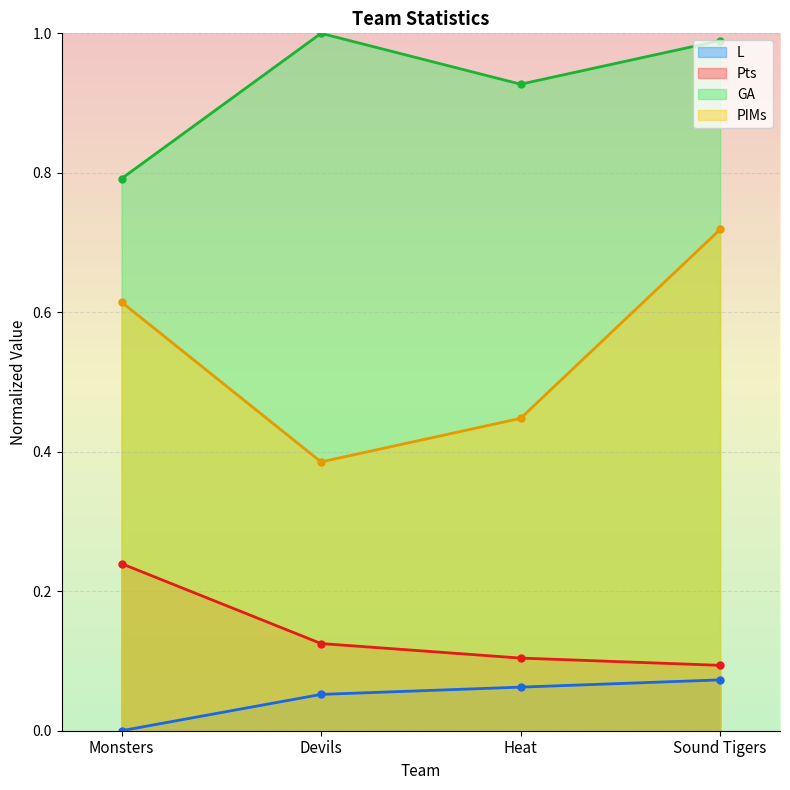

What is the sum of all PIMs values?

2.2